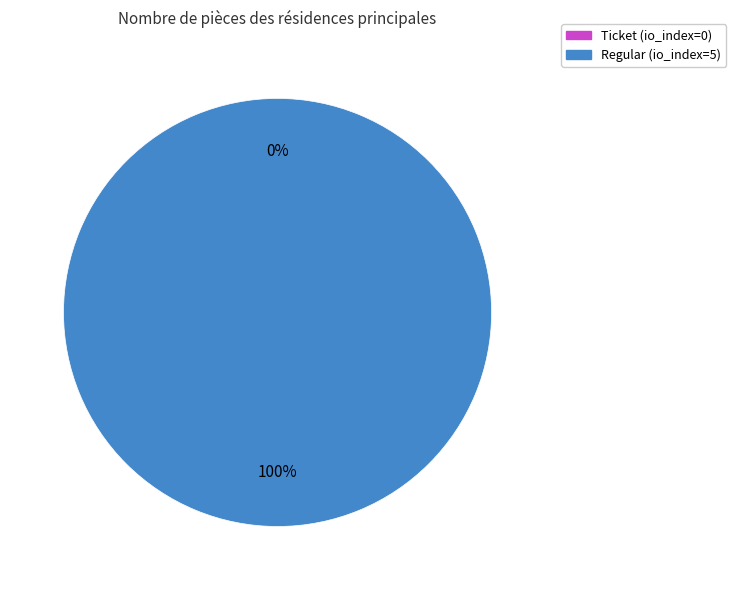

Rank the categories by value from lowest to highest.

Ticket, Regular